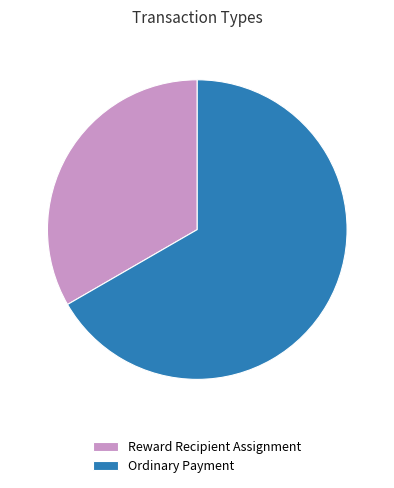

Is there a majority slice in this chart?

Yes